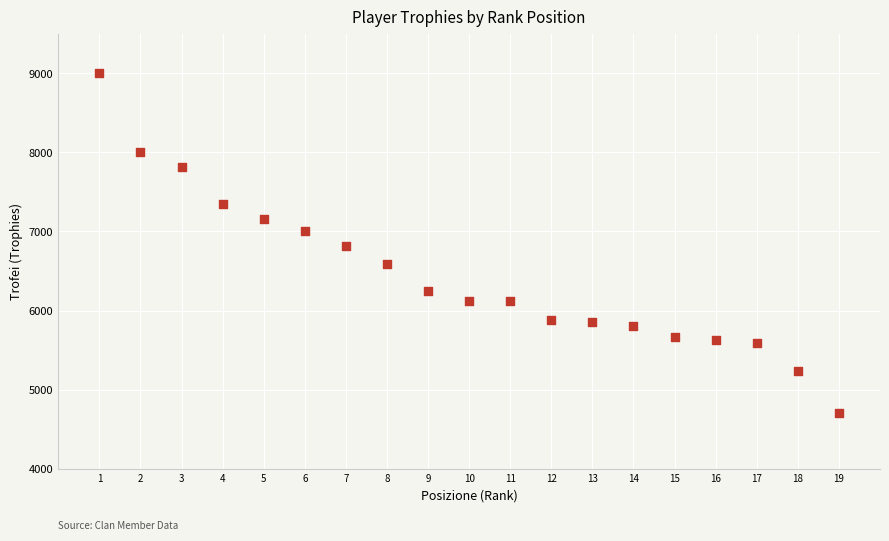

What is the range of X values (max minus min)?

18